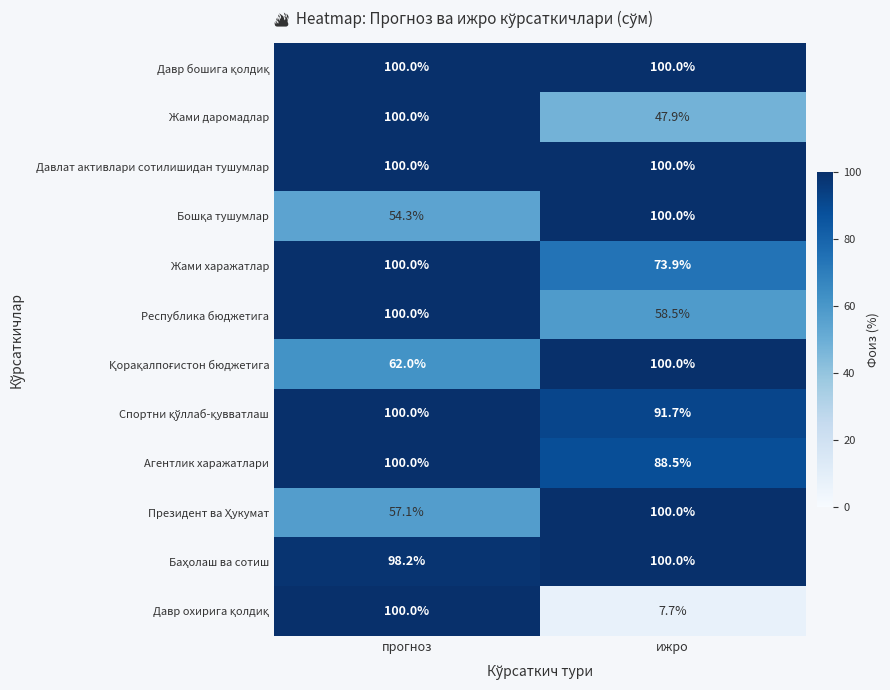

What is the maximum value shown in the chart?

100.0